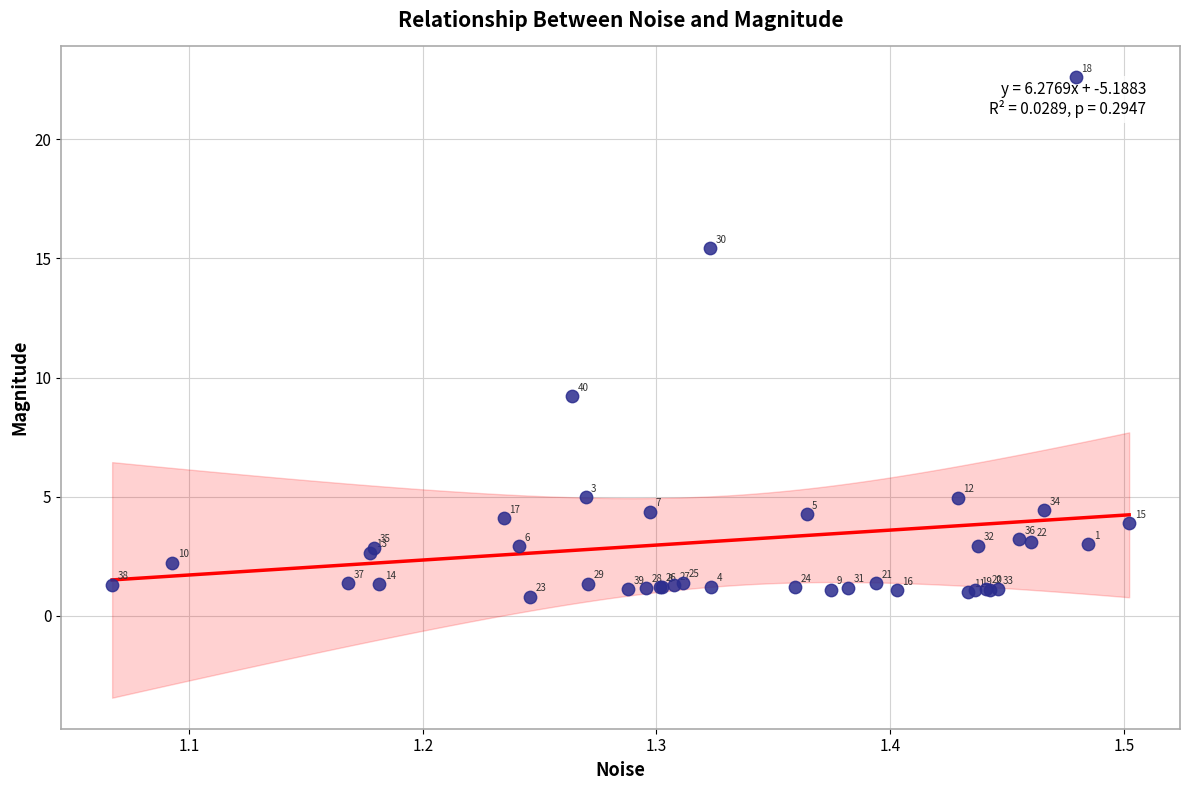

What Y value in the scatter plot is closest to 11?

9.2